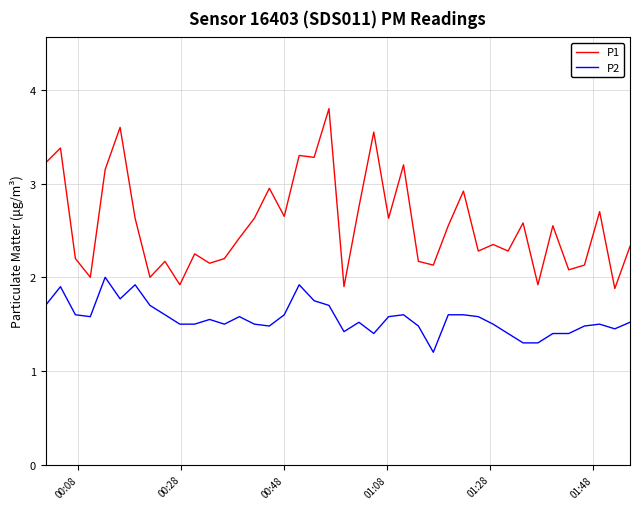

Which series has the largest total across all categories?

P1